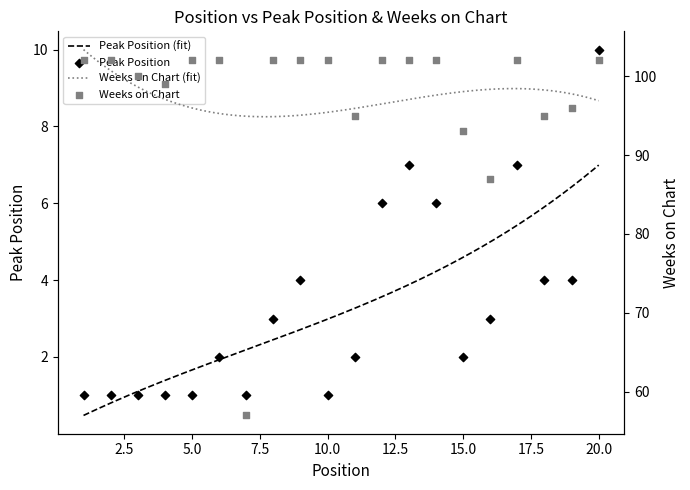

At how many categories does at least one series exceed 100?

12